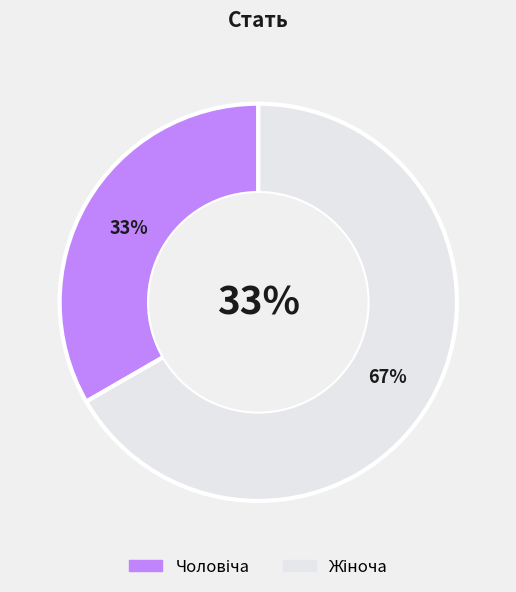

Which has a higher value, Жіноча or Чоловіча?

Жіноча